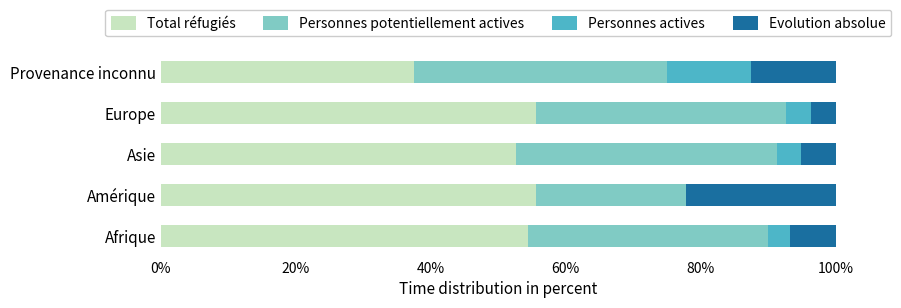

What is the total value across all series at Afrique?

100.0